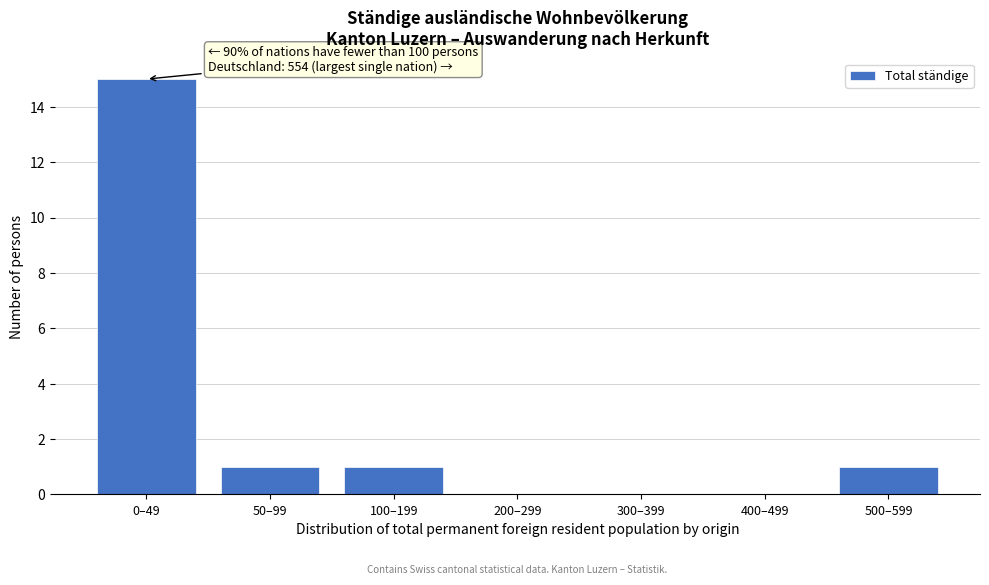

Reading left to right, extract all data points from this chart.

0–49=15	50–99=1	100–199=1	200–299=0	300–399=0	400–499=0	500–599=1